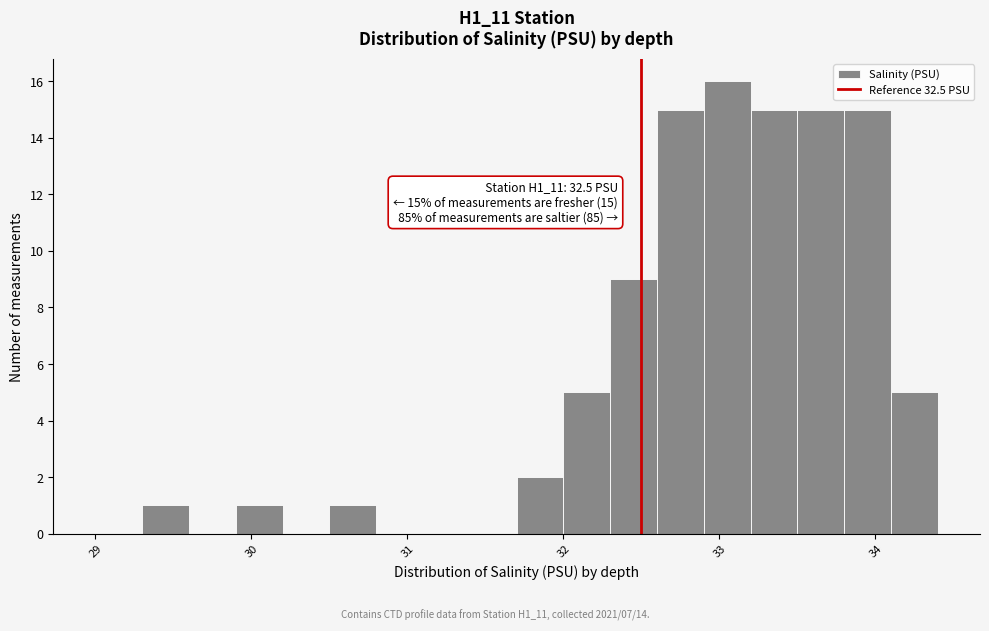

Read against the x-axis, roughly where is the centre of the tallest bar?

33.1